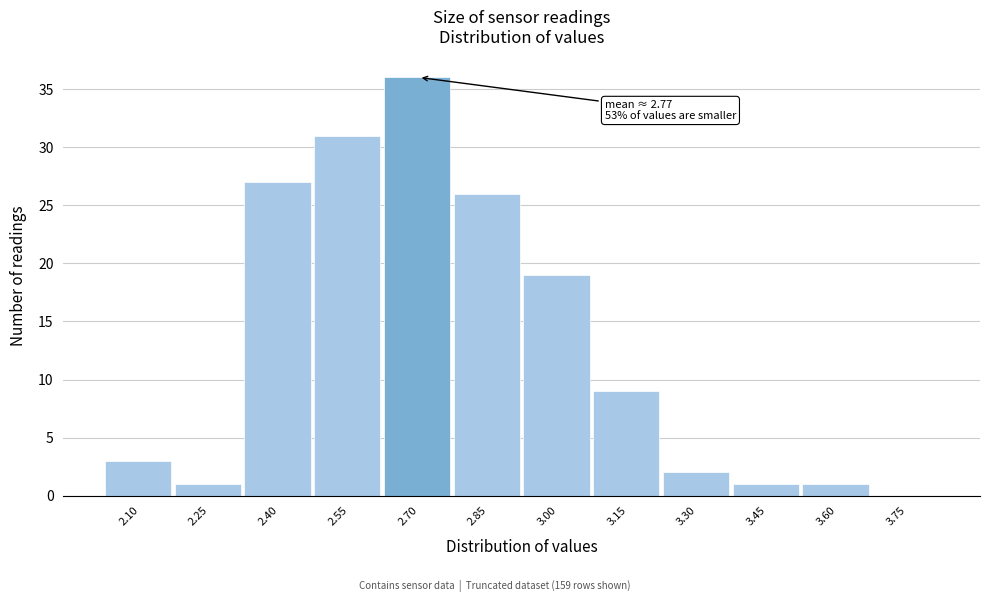

Reading left to right, what are all the values shown in this chart?

2.10=3	2.25=1	2.40=27	2.55=31	2.70=36	2.85=26	3.00=19	3.15=9	3.30=2	3.45=1	3.60=1	3.75=0